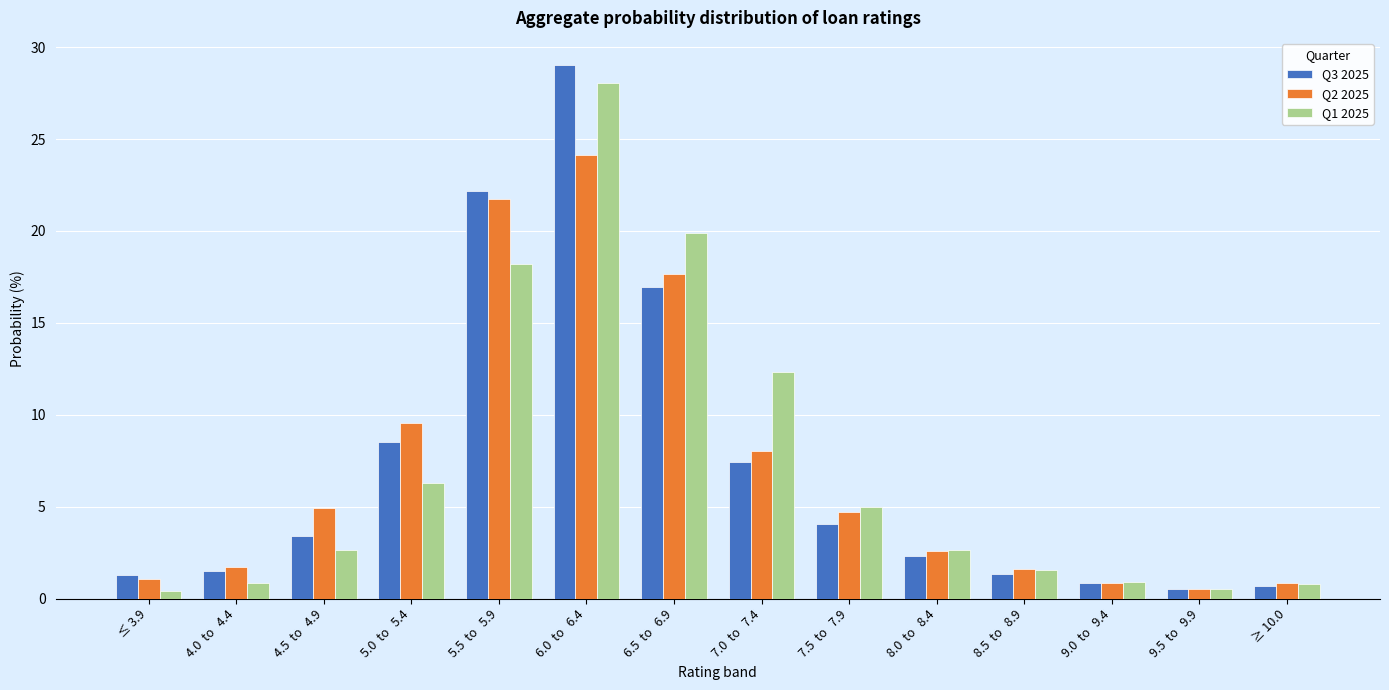

Which series has the widest spread of values?

Q3 2025